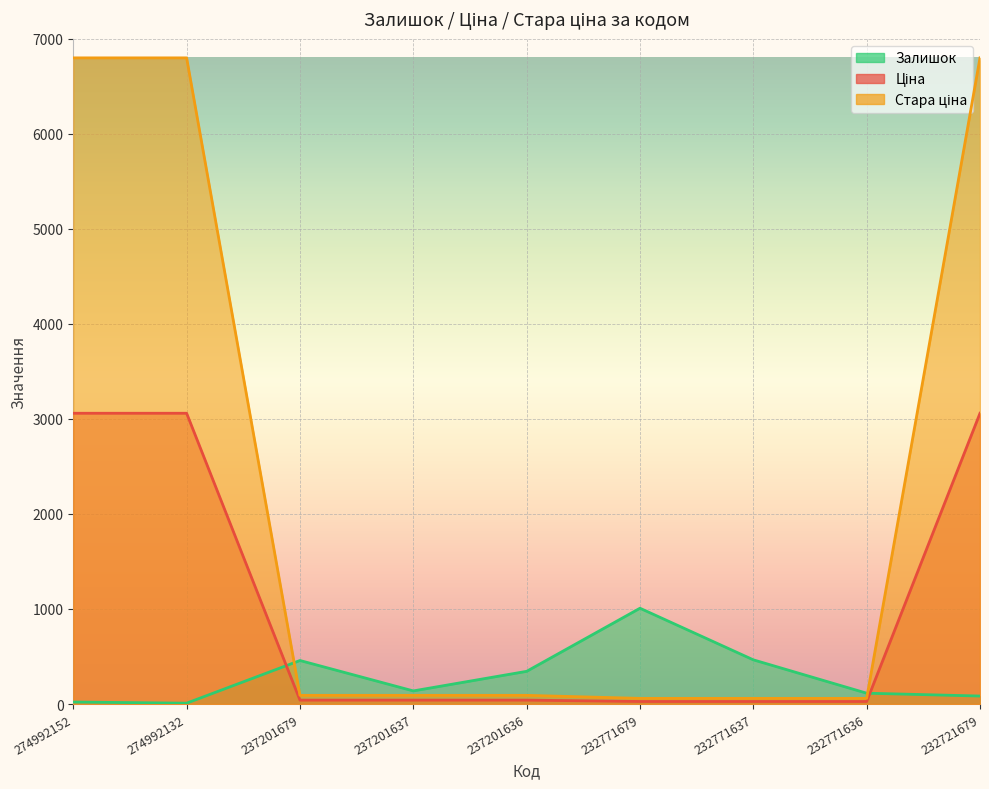

True or false: Залишок has a value of 13.9 at 274992132.

False